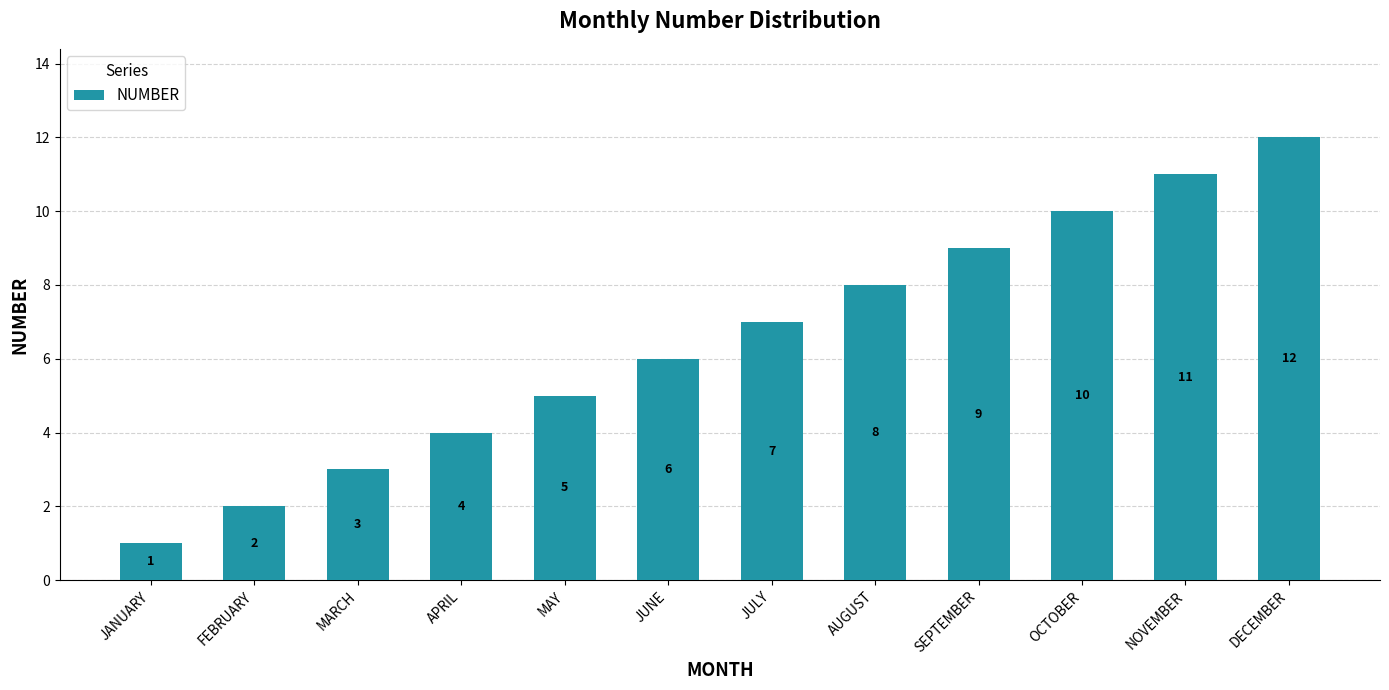

Between OCTOBER and MARCH, which is larger?

OCTOBER